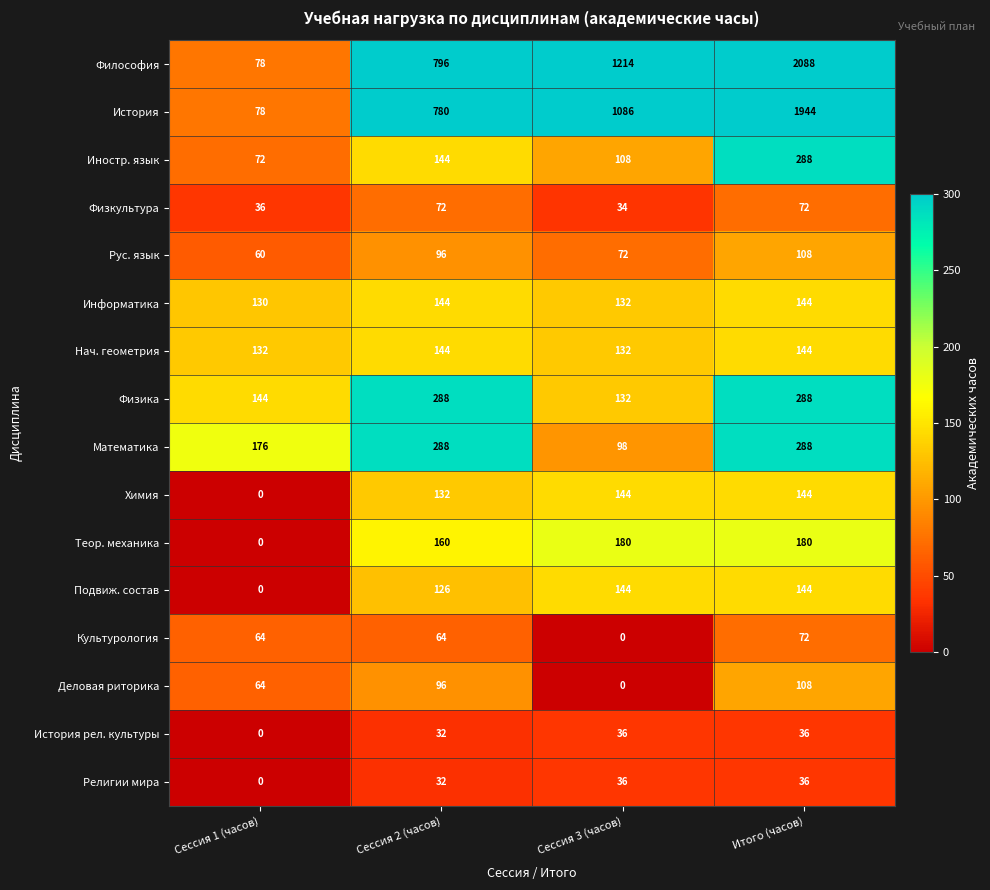

List the labels in order of Философия value, smallest first.

Сессия 1 (часов), Сессия 2 (часов), Сессия 3 (часов), Итого (часов)